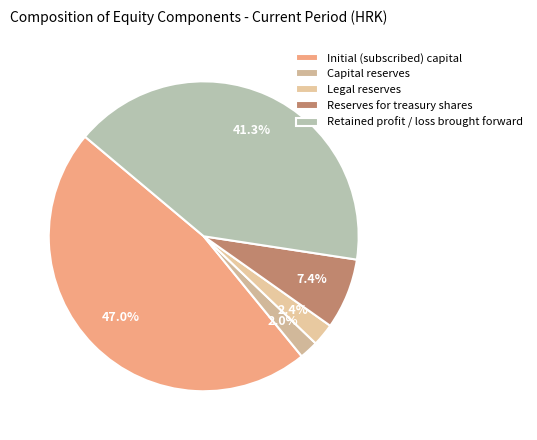

What percentage is the Legal reserves slice, to the nearest percent?

2%